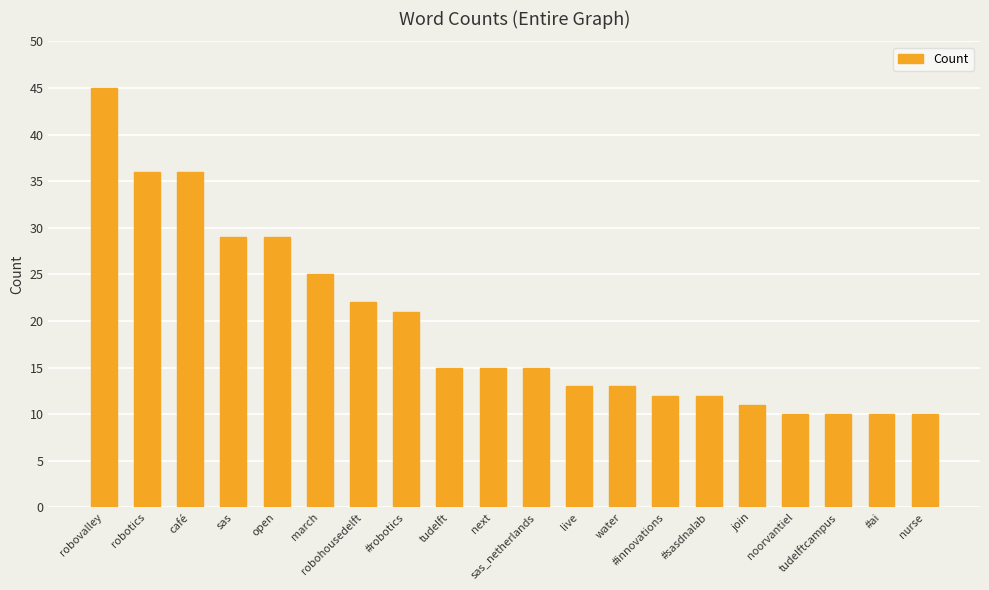

What is the greatest value displayed?

45